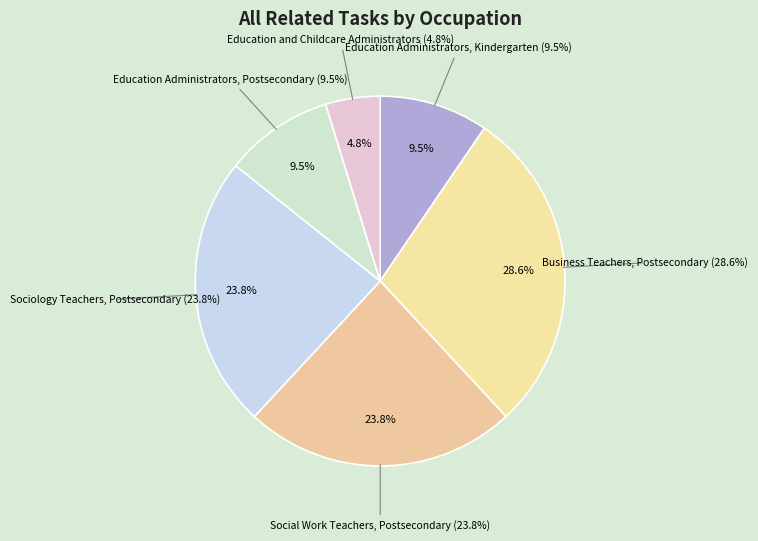

Is Social Work Teachers, Postsecondary the majority of the pie?

No